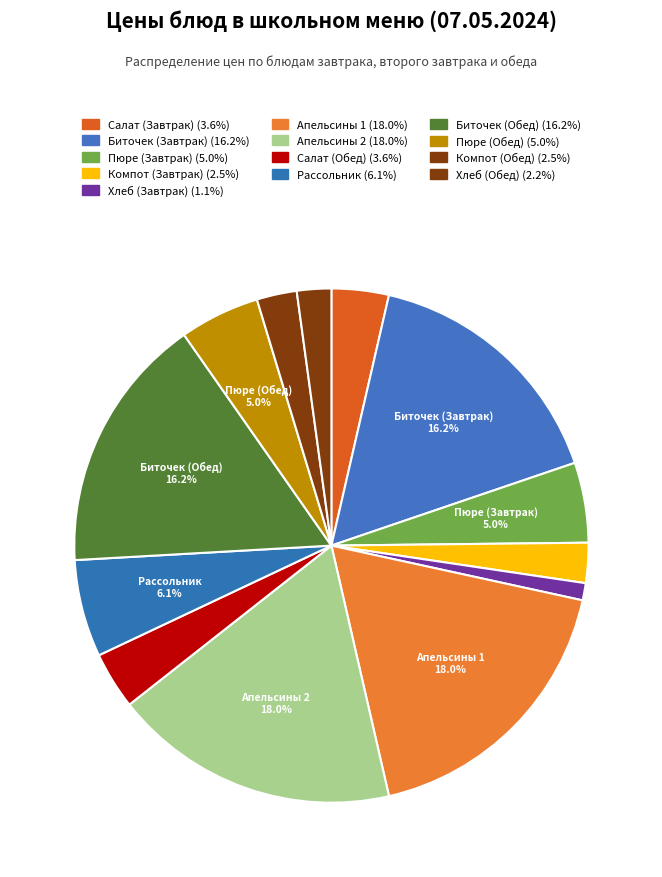

How many segments does this pie chart have?

13